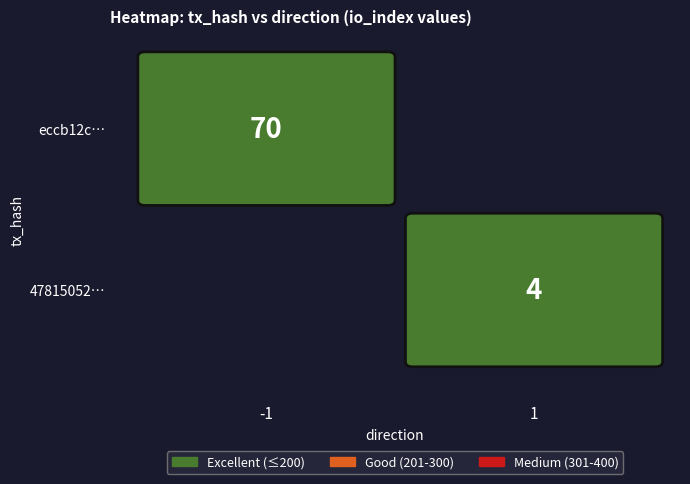

What is the difference between the eccb12cded73e7ce79c61bf2d69f4ceece5886f values at io_index and direction?

71